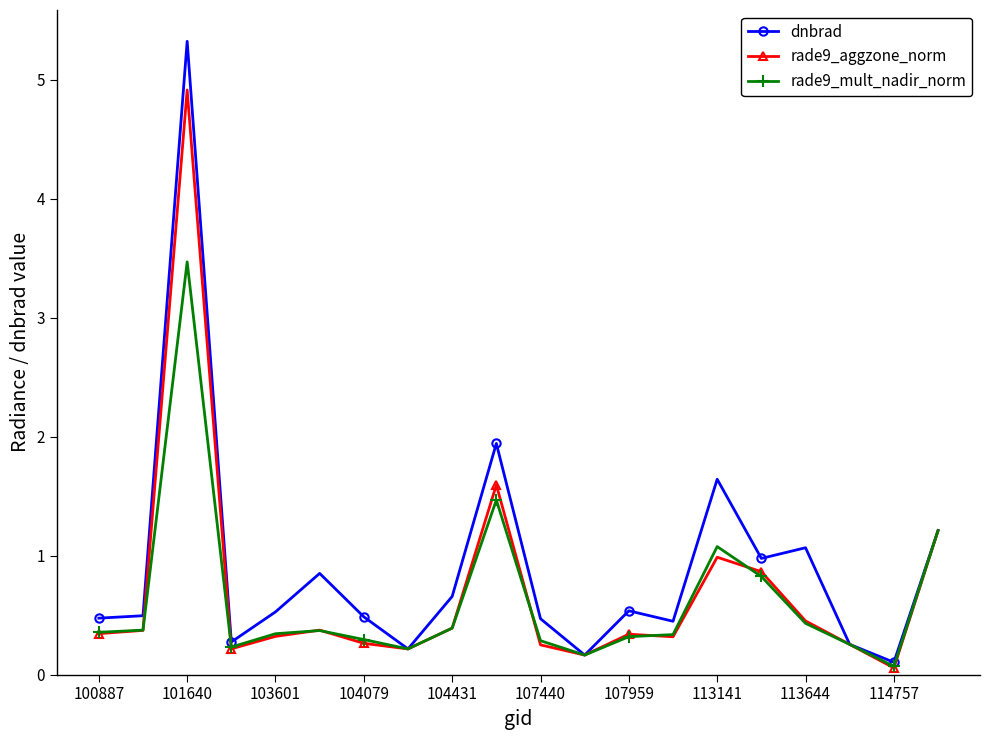

Which series has the largest range (max minus min)?

dnbrad